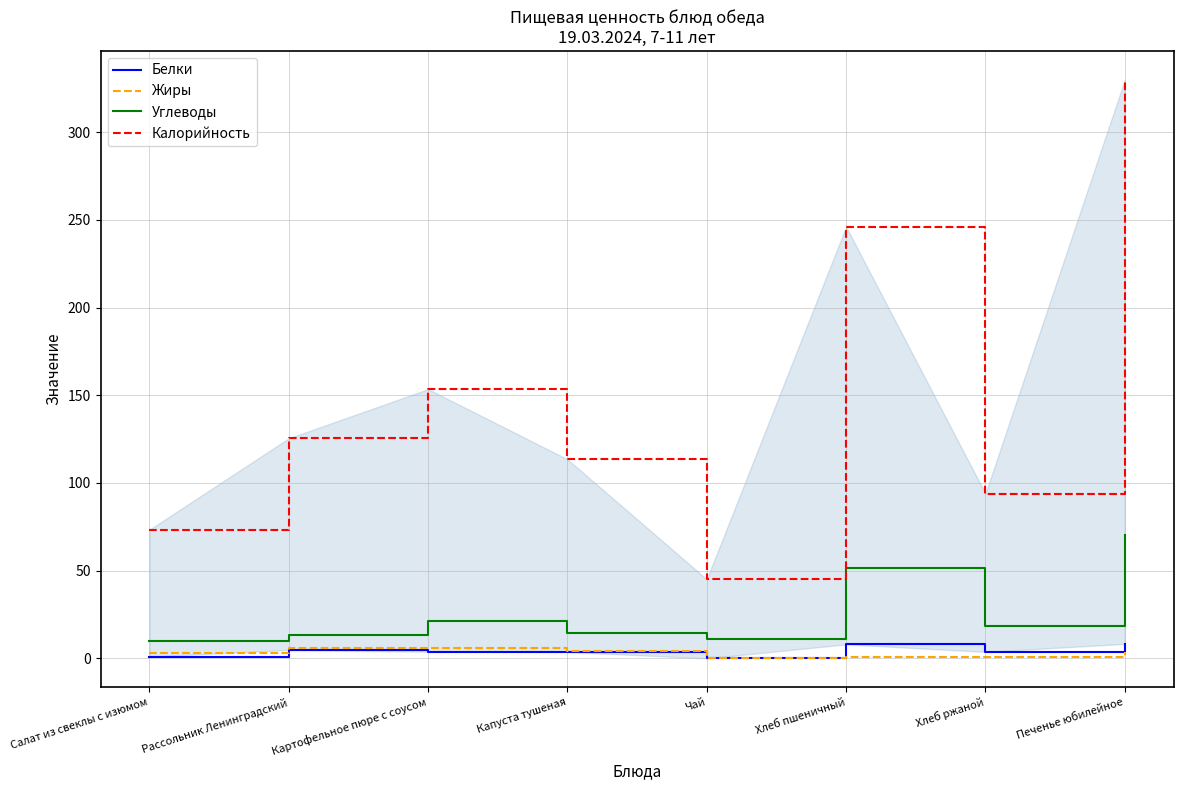

Which series has the widest spread of values?

Калорийность